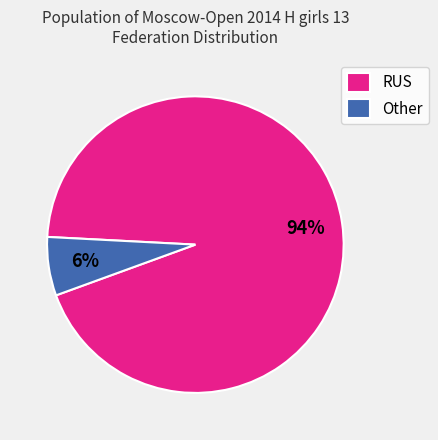

To the nearest percent, what percentage of the pie is RUS?

94%